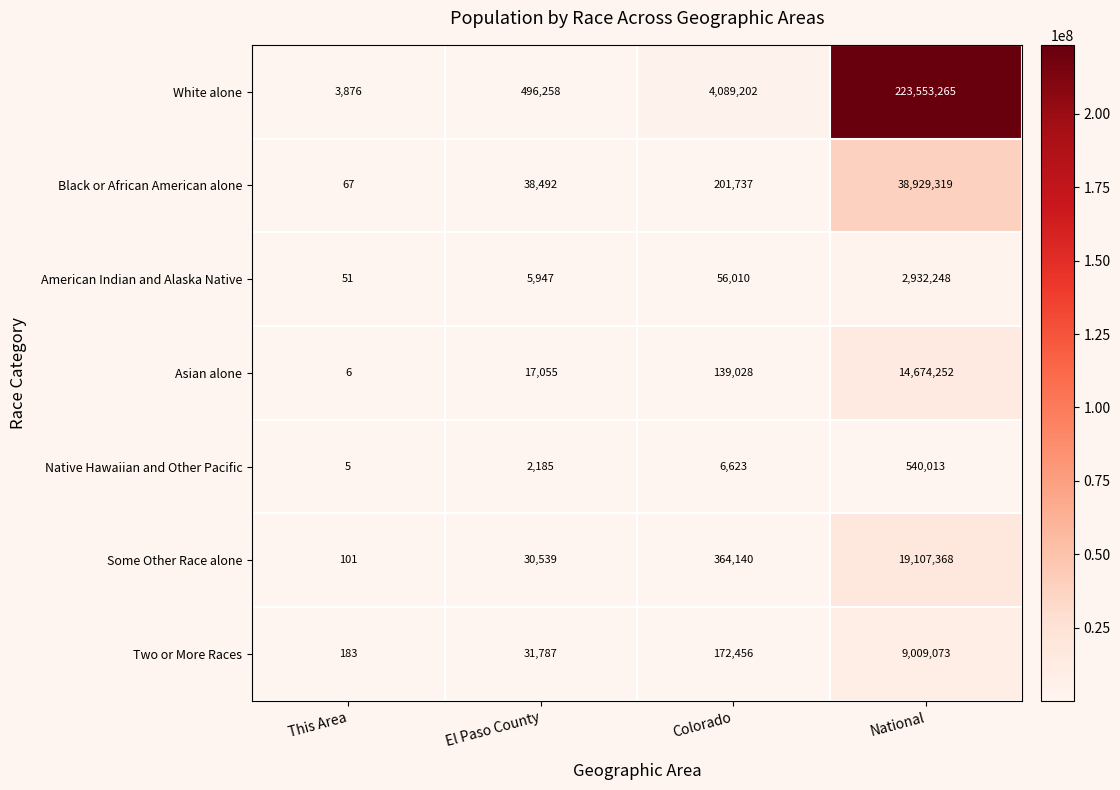

The Native Hawaiian and Other Pacific series shows 540013 at National. True or false?

True